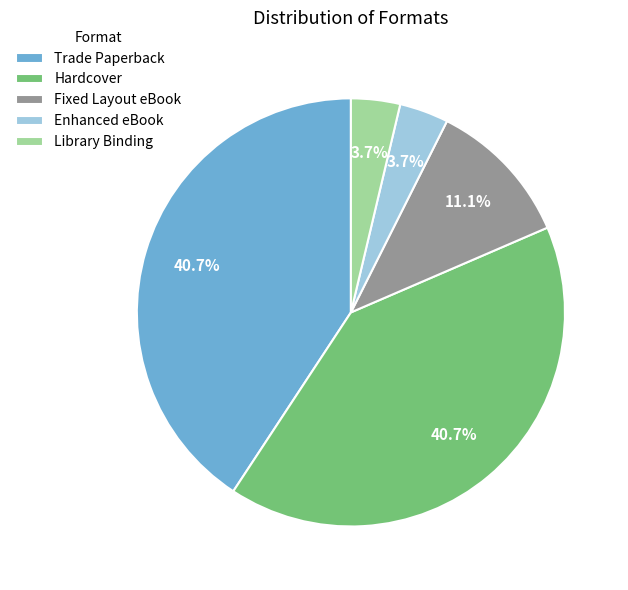

The Enhanced eBook slice represents 16% of the pie. True or false?

False